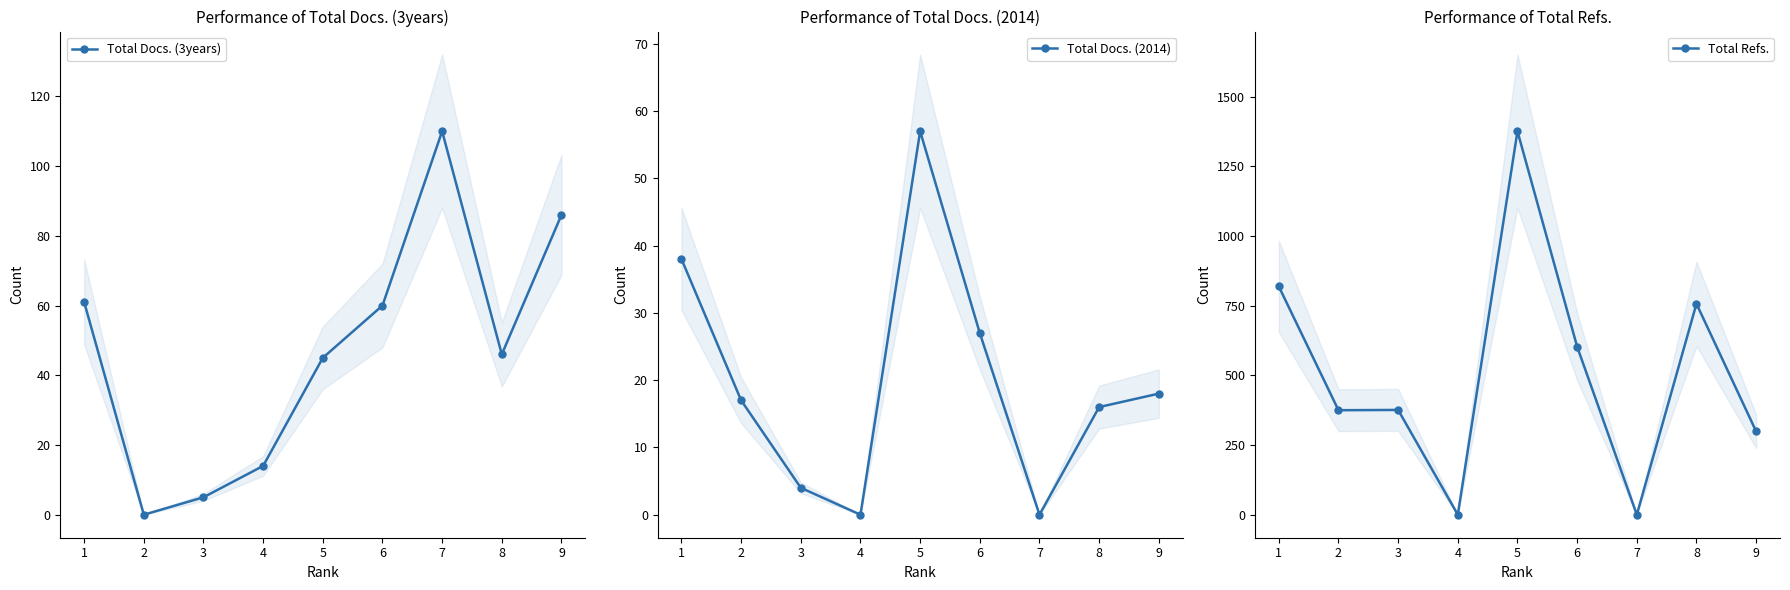

True or false: Total Refs. has more than 1 points higher than both neighbors.

True